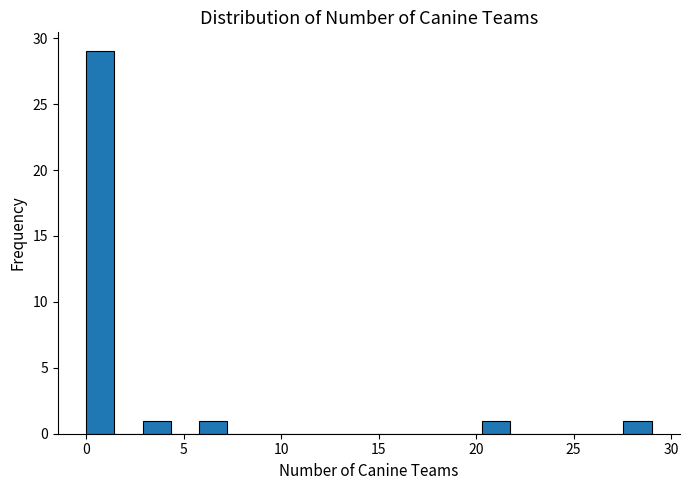

Read against the x-axis, roughly where is the centre of the tallest bar?

0.5